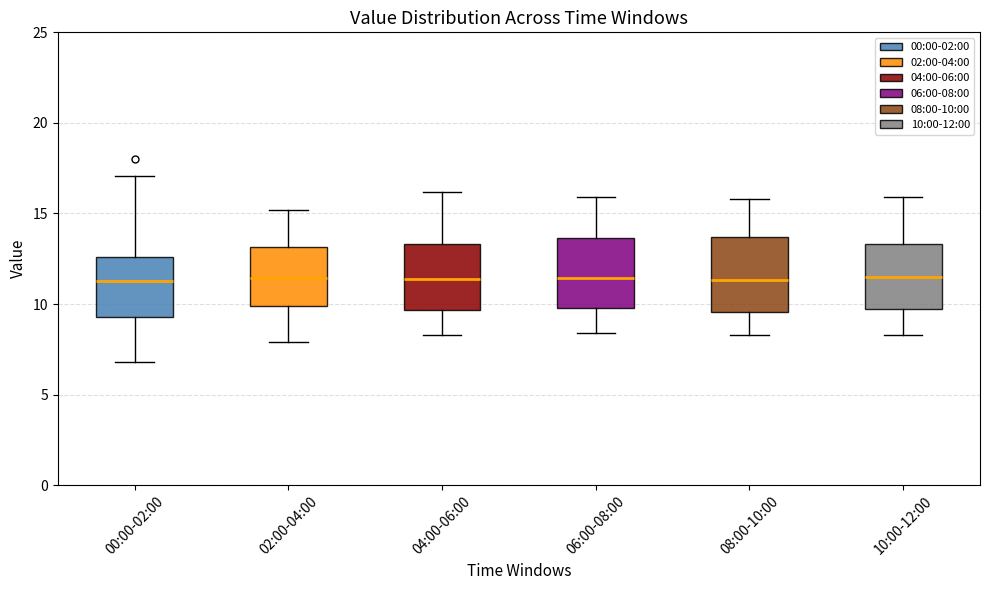

Reading left to right, transcribe this box plot: for each box, give where its median line is, the range the box spans, and where its two whiskers end, as read against the y-axis. The values are not printed on the chart, so give them approximately, as read against the axis.

00:00-02:00: median 11.5, box 9.5 to 12.5, whiskers 7.0 to 17.0
02:00-04:00: median 11.5, box 10.0 to 13.0, whiskers 8.0 to 15.0
04:00-06:00: median 11.5, box 9.5 to 13.5, whiskers 8.5 to 16.0
06:00-08:00: median 11.5, box 10.0 to 13.5, whiskers 8.5 to 16.0
08:00-10:00: median 11.5, box 9.5 to 13.5, whiskers 8.5 to 16.0
10:00-12:00: median 11.5, box 9.5 to 13.5, whiskers 8.5 to 16.0